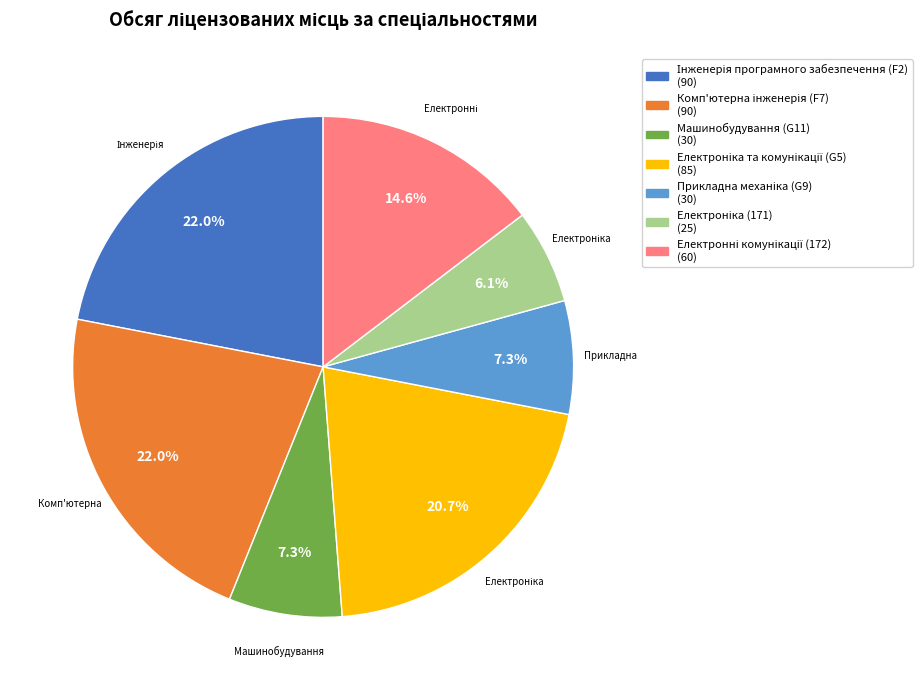

How much of the chart is everything except Машинобудування (G11)?

92.7%